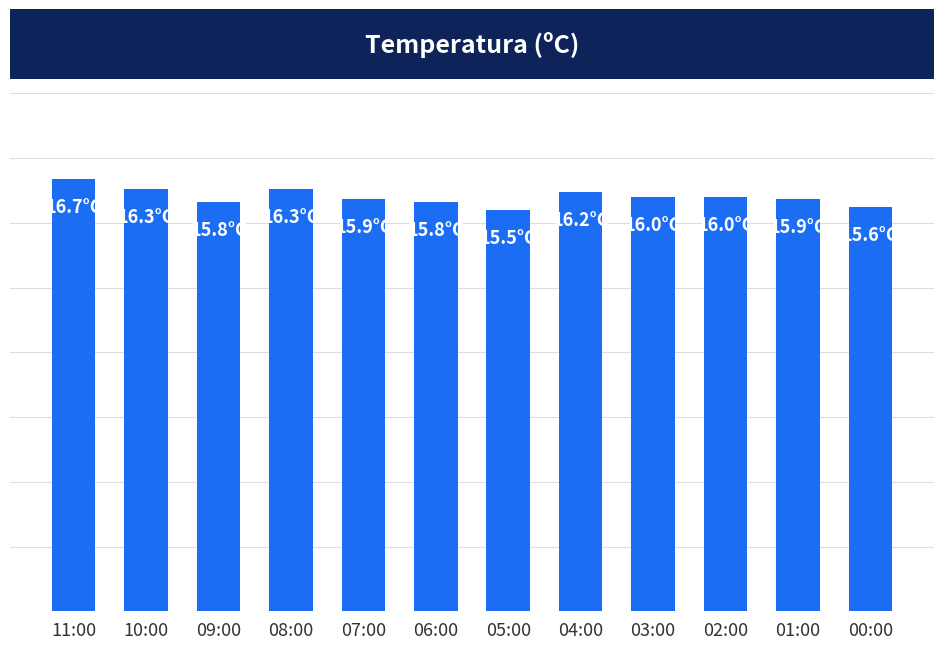

Between 06:00 and 01:00, which is larger?

01:00